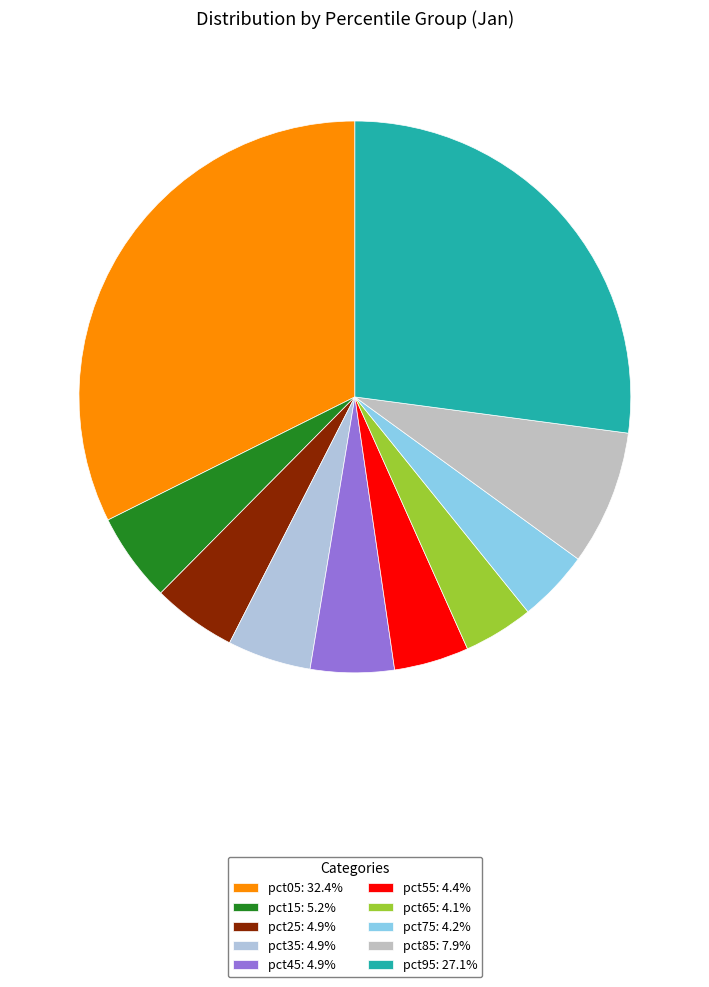

To the nearest percent, what is the difference between the pct15 and pct75 slice percentages?

1%